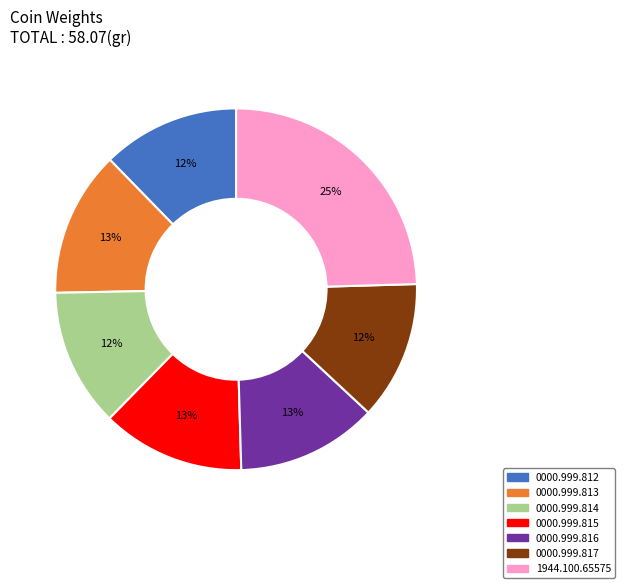

To the nearest percent, what is the average slice percentage?

14%